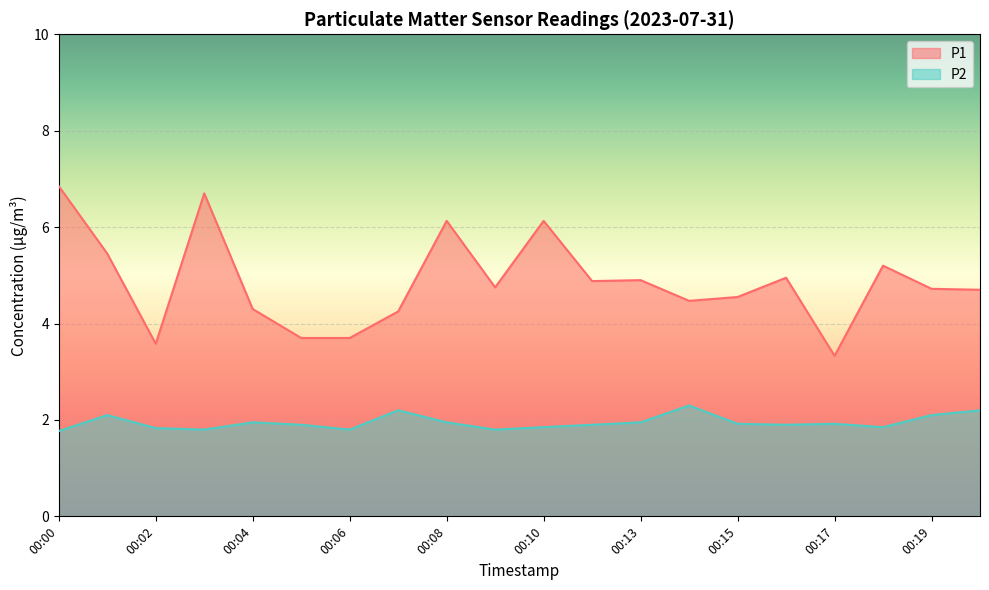

How many lines are shown in the chart?

2